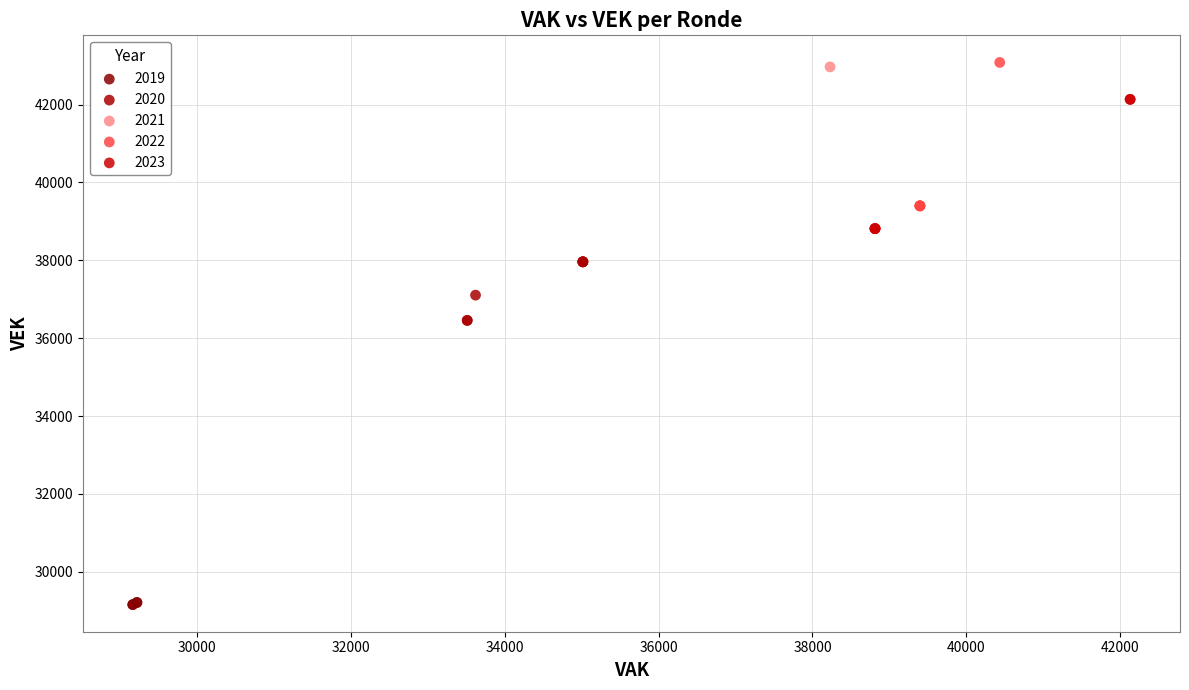

What are all the series names shown in the legend?

2019, 2020, 2021, 2022, 2023